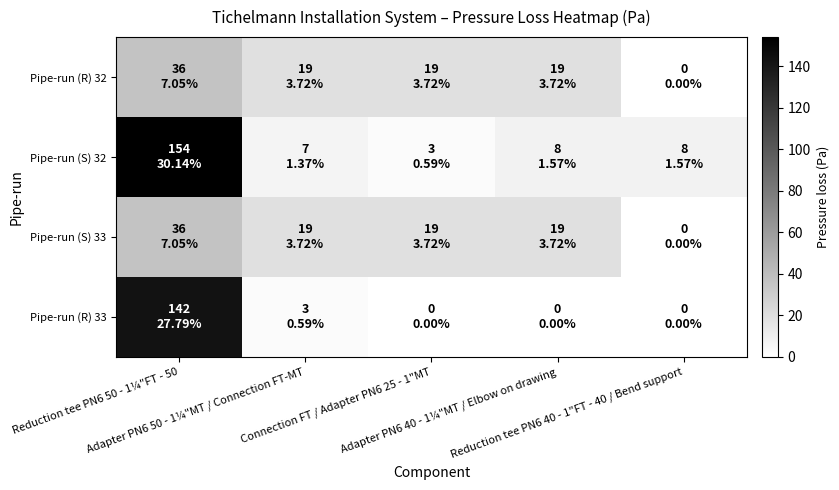

Which category has the lowest value across all series?

Reduction tee PN6 40 - 1"FT - 40 / Bend support